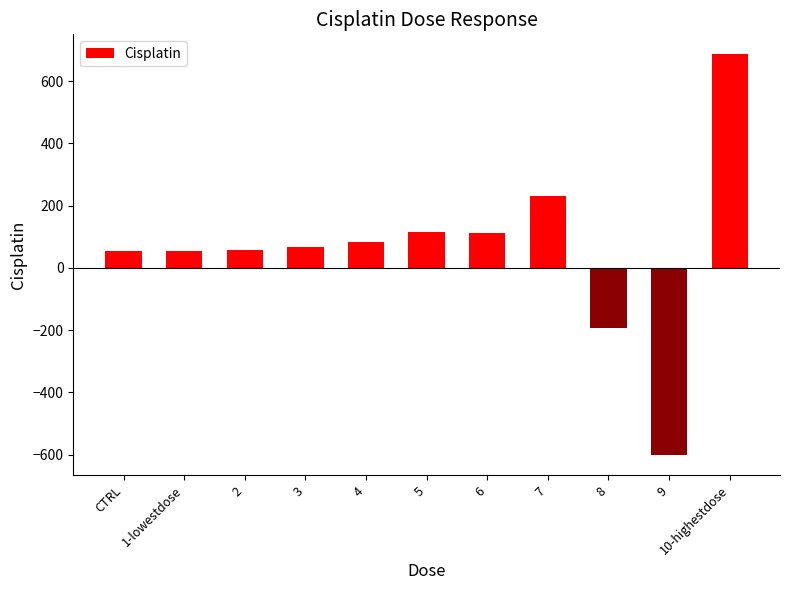

What is the average value?

60.0